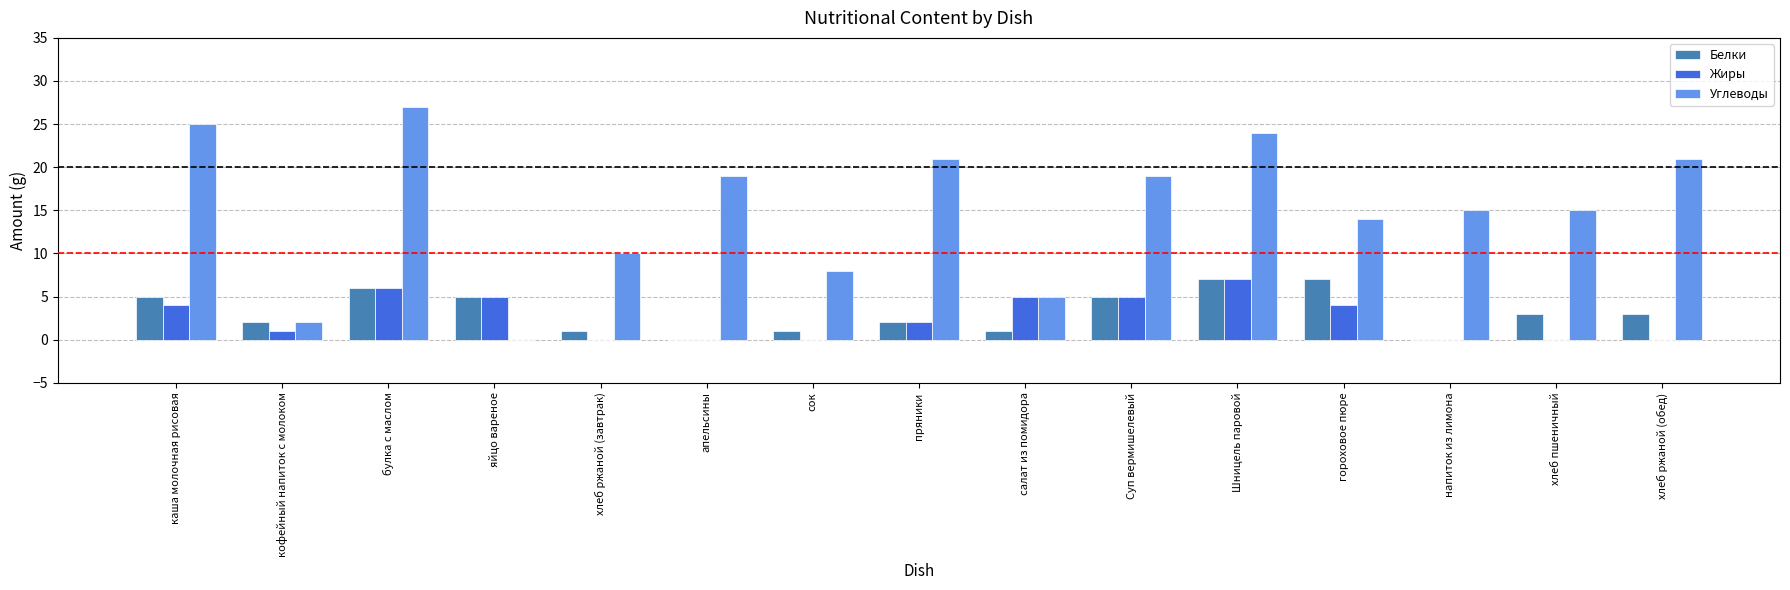

What is the sum of all Жиры values?

39